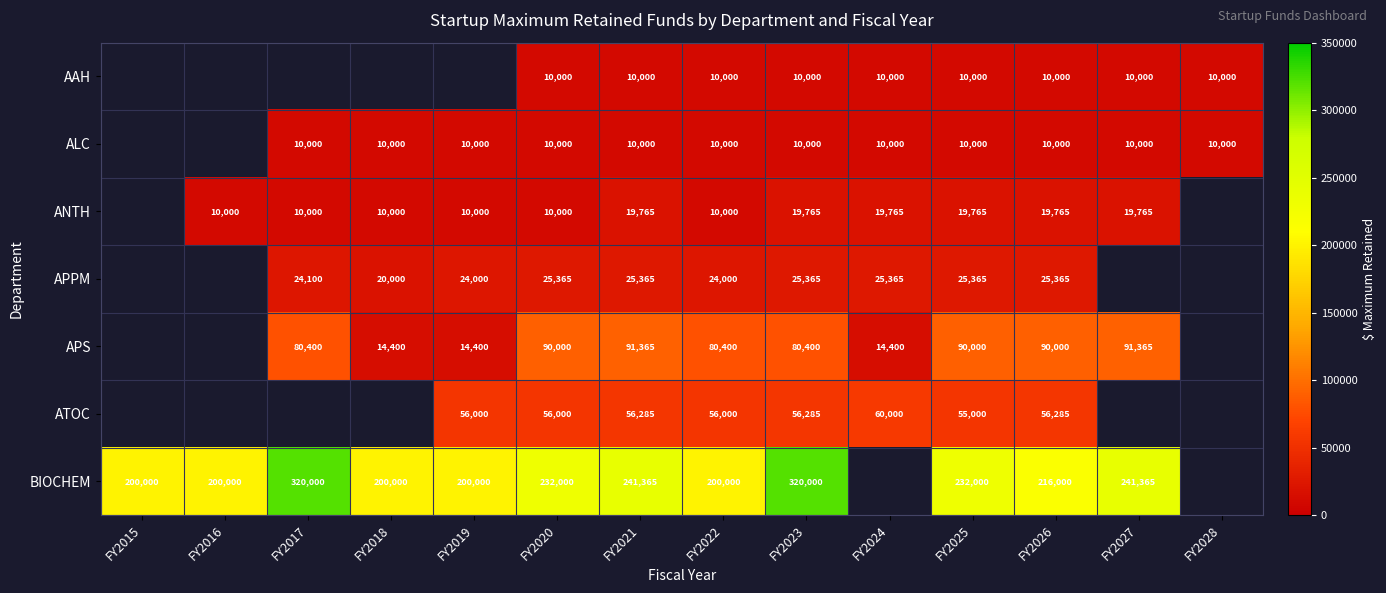

What is the sum of the APS values at FY2027 and FY2020?

181365